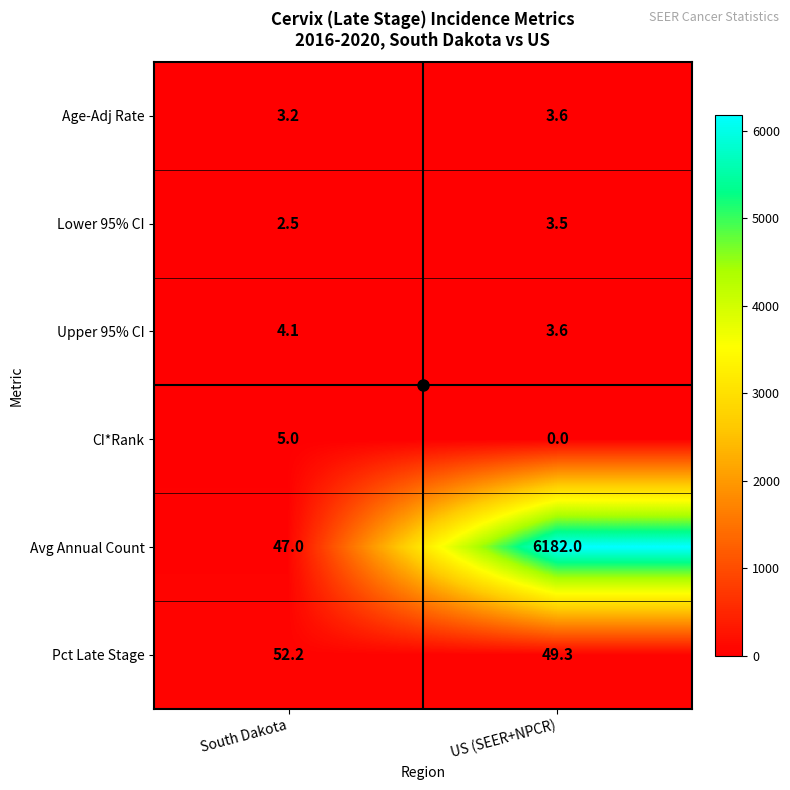

What is the approximate value of Upper 95% CI at South Dakota?

4.1